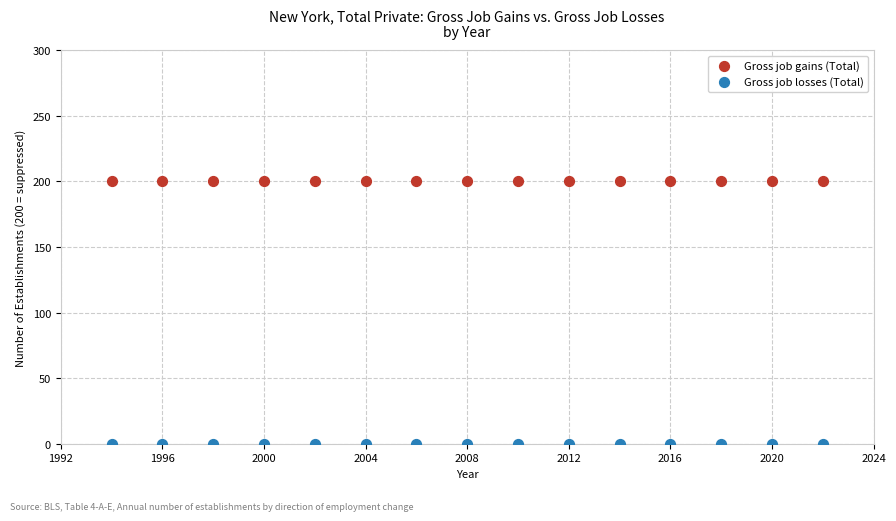

Which series reaches the maximum Y coordinate?

Gross job gains (Total)